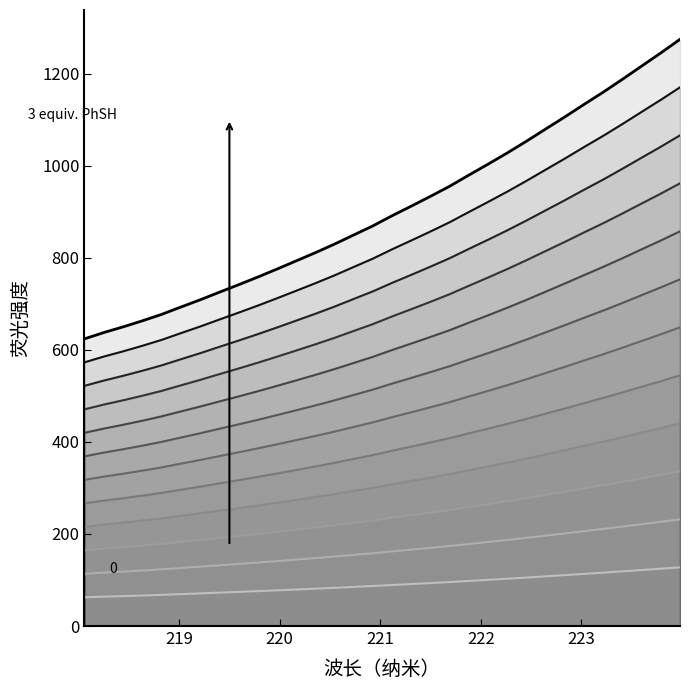

Which label corresponds to the smallest value in the chart?

218.0596